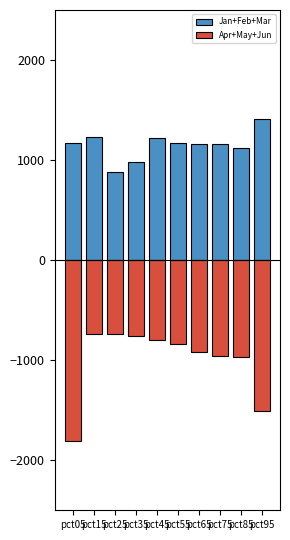

Which series has the largest total across all categories?

Jan+Feb+Mar